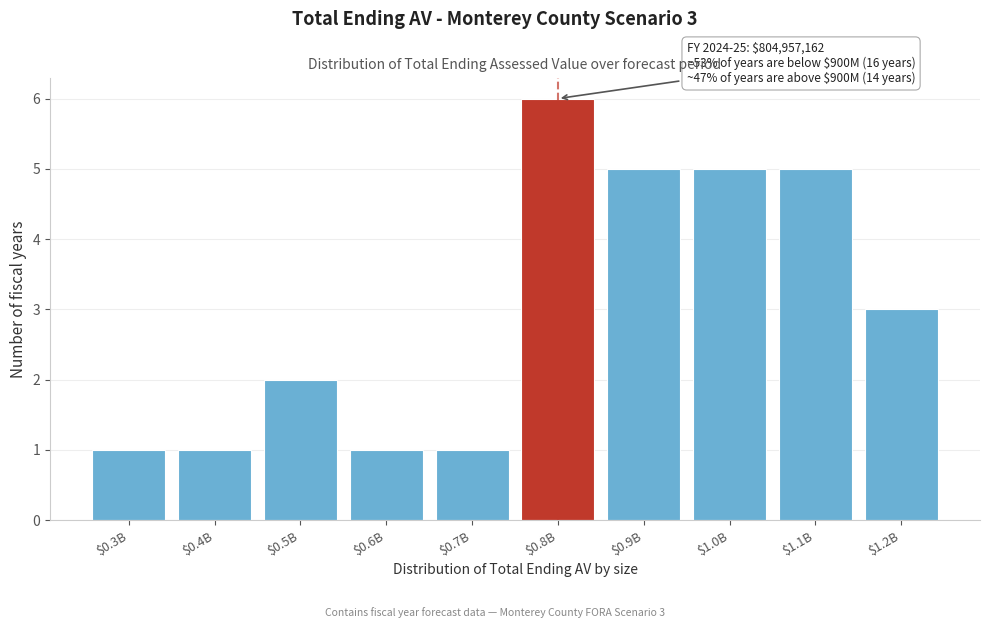

Reading left to right, what are all the values shown in this chart?

1	1	2	1	1	6	5	5	5	3